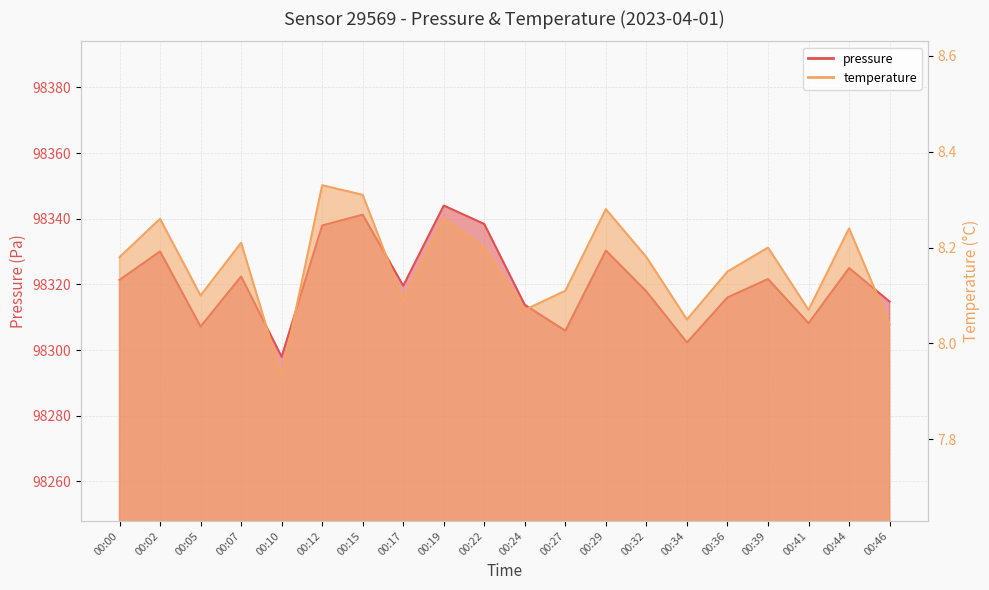

What is the difference between the pressure values at 00:29 and 00:44?

5.3